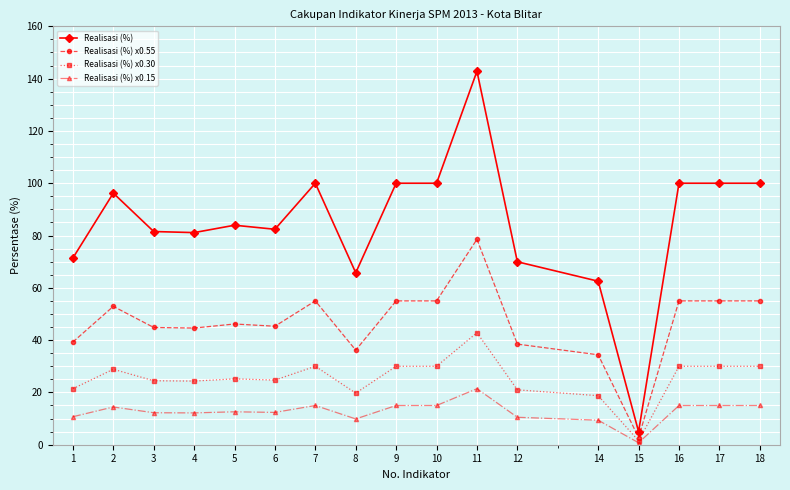

True or false: Realisasi (%) x0.55 and Realisasi (%) x0.15 intersect in this chart.

False